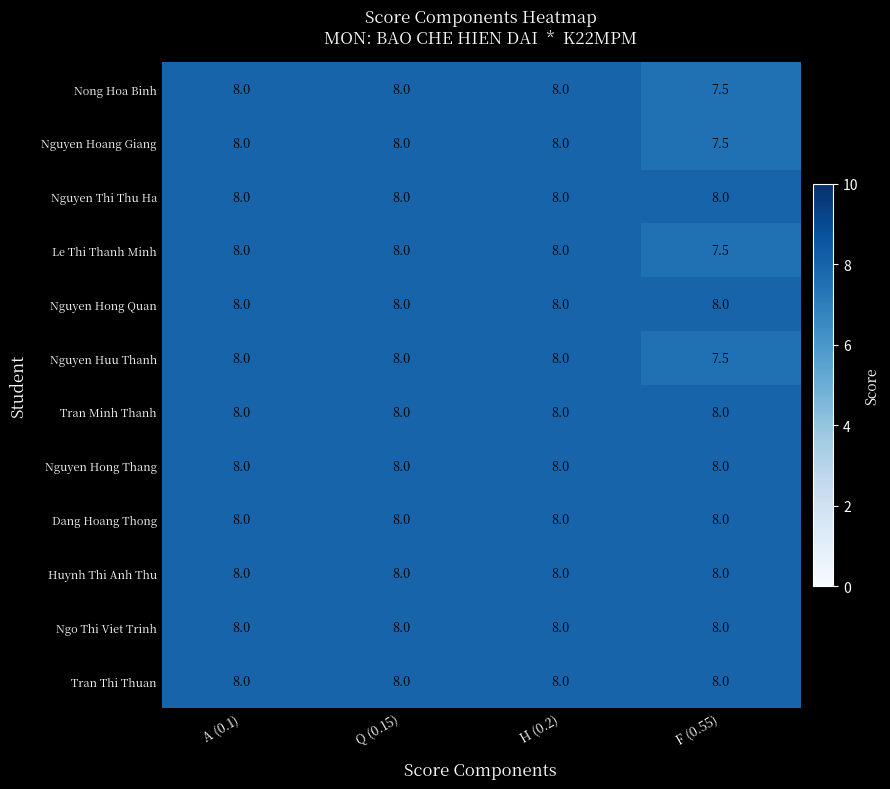

Count the Nong Hoa Binh values in the range 8 to 9.

3